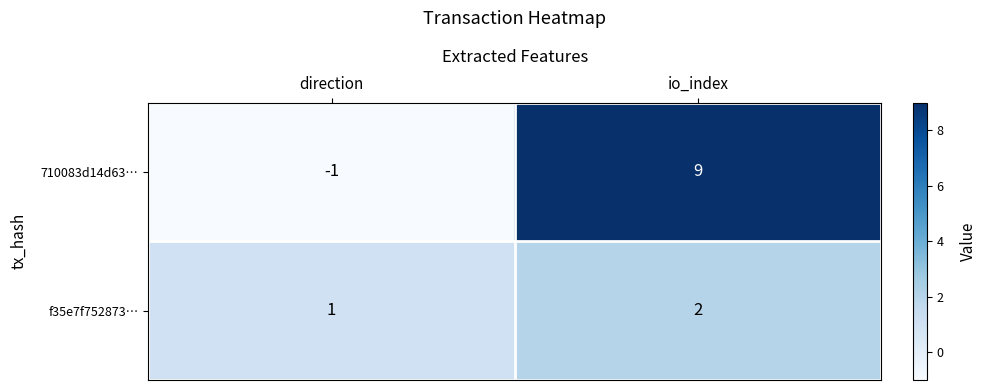

Reading left to right, extract all data points from this chart.

710083d14d63…: -1	9
f35e7f752873…: 1	2